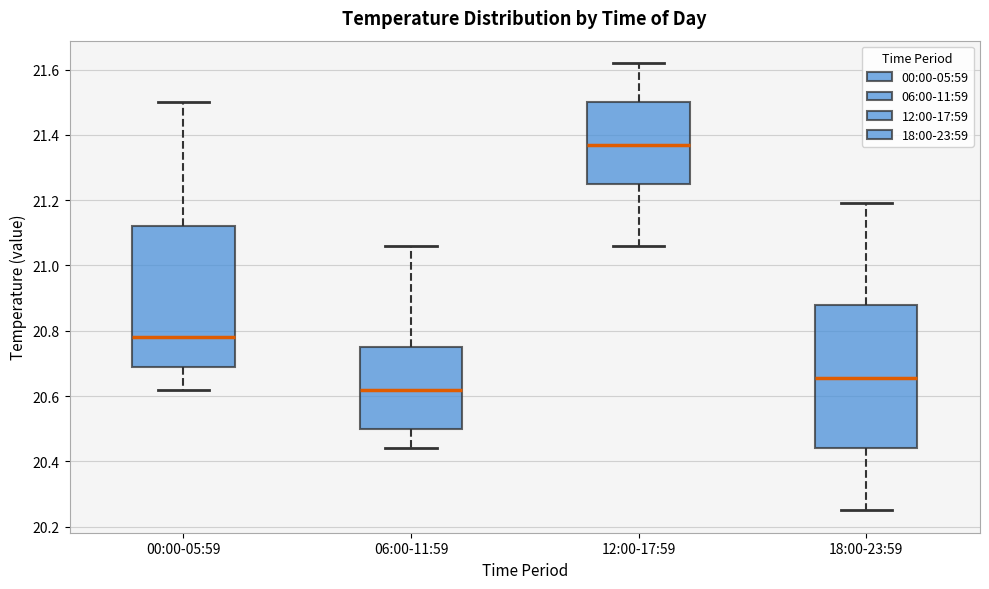

Reading left to right, transcribe this box plot: for each box, give where its median line is, the range the box spans, and where its two whiskers end, as read against the y-axis. The values are not printed on the chart, so give them approximately, as read against the axis.

00:00-05:59: median 20.78, box 20.70 to 21.12, whiskers 20.62 to 21.50
06:00-11:59: median 20.62, box 20.50 to 20.76, whiskers 20.44 to 21.06
12:00-17:59: median 21.38, box 21.26 to 21.50, whiskers 21.06 to 21.62
18:00-23:59: median 20.66, box 20.44 to 20.88, whiskers 20.26 to 21.20